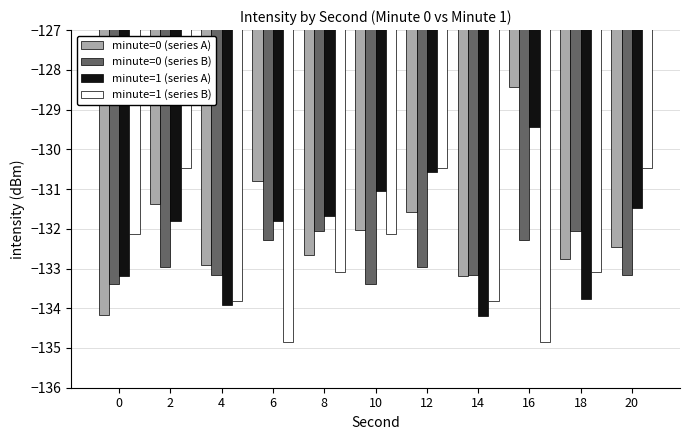

The minute=0 (series A) series shows -201.2 at 2. True or false?

False